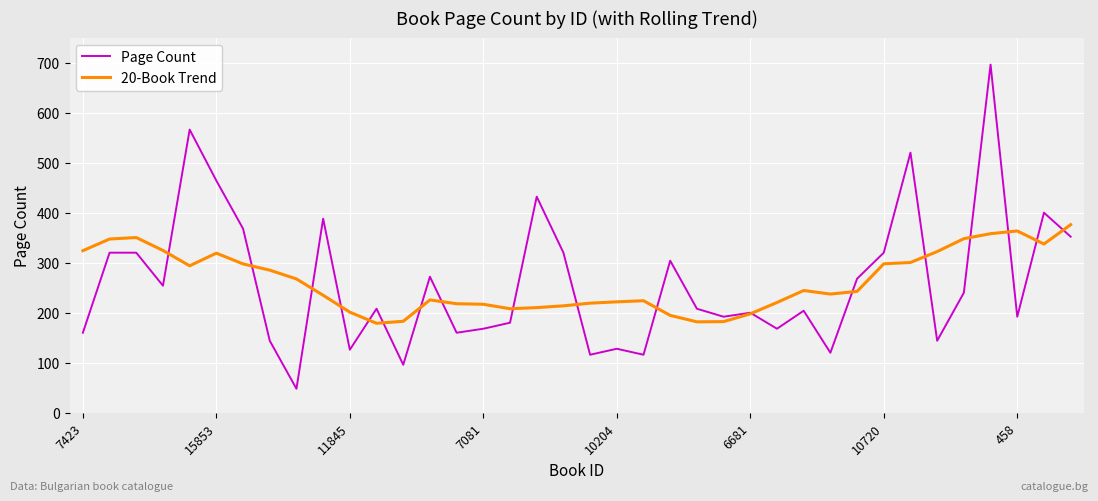

Which series has the largest range (max minus min)?

Page Count